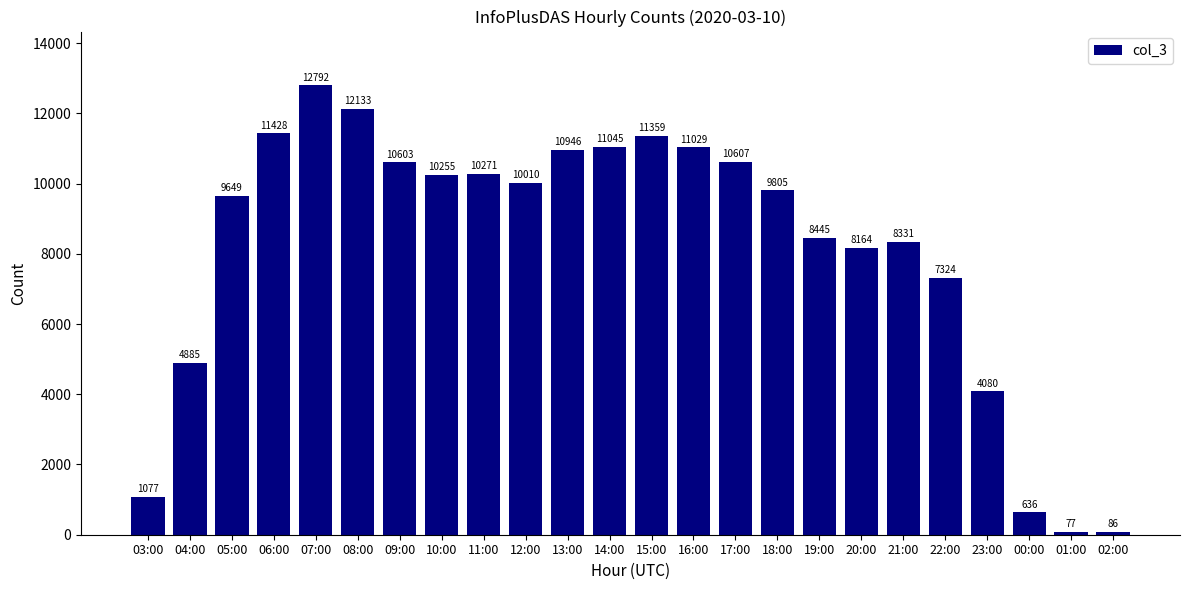

Count the number of categories in the chart.

24